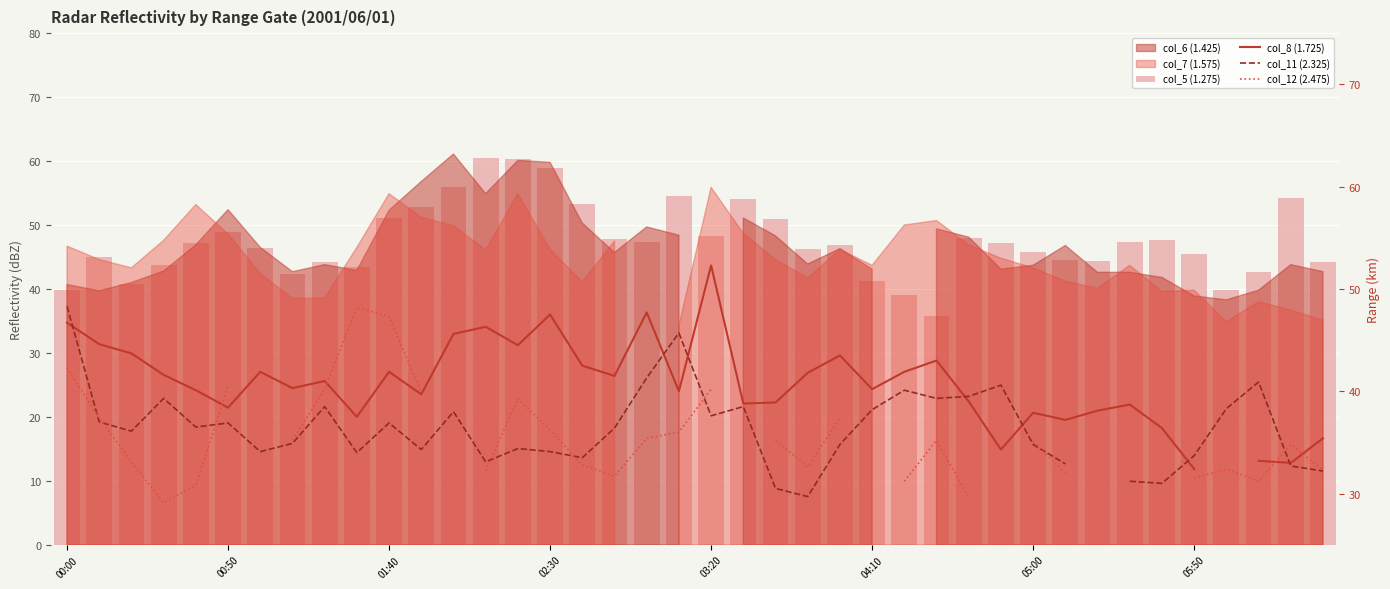

True or false: col_11 (2.325) has a value of 38.2 at 04:10.

True